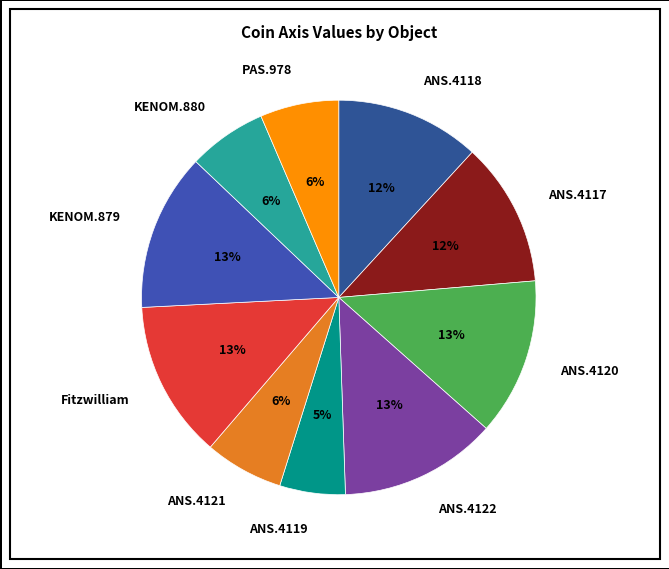

Is it true that ANS.4118 is 12% of the pie?

True